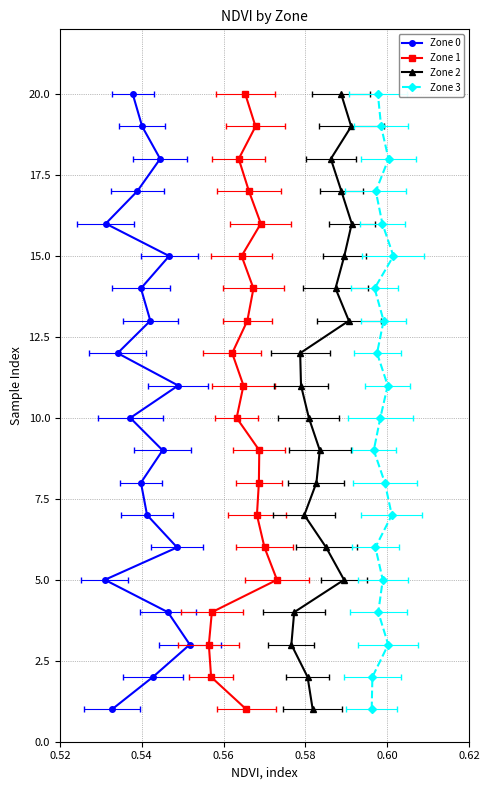

How many values in the Zone 2 series exceed 11?

9